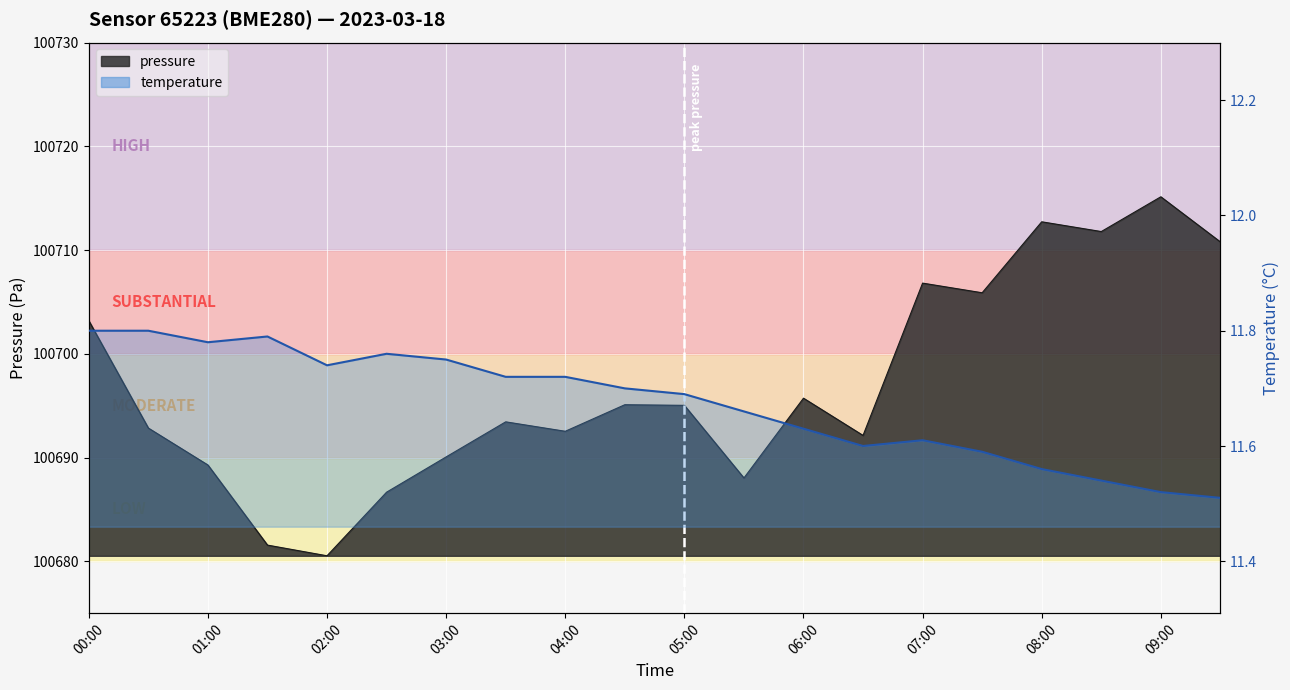

What position from the left is 06:30?

14